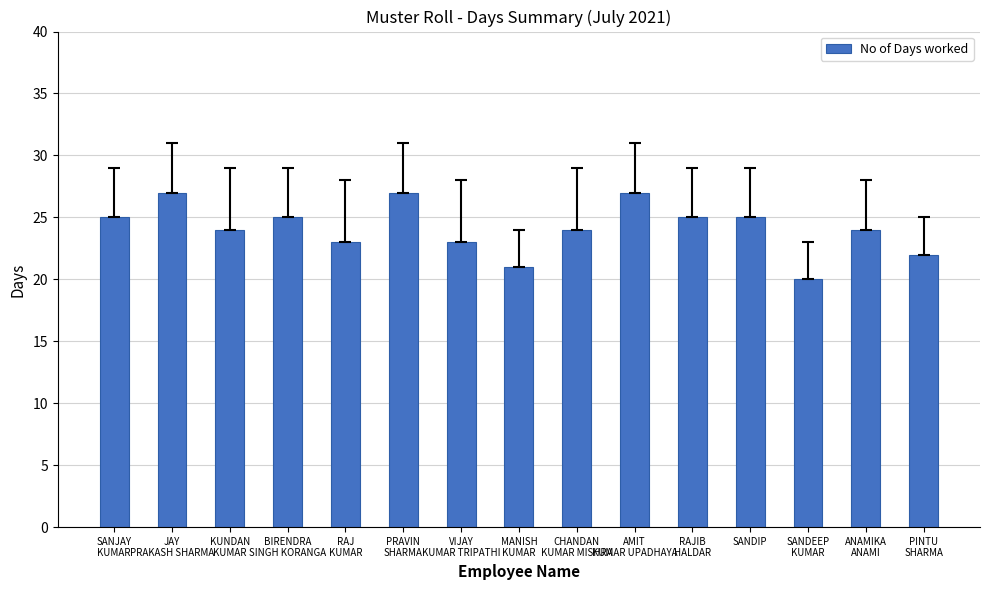

What is the maximum value shown in the chart?

27